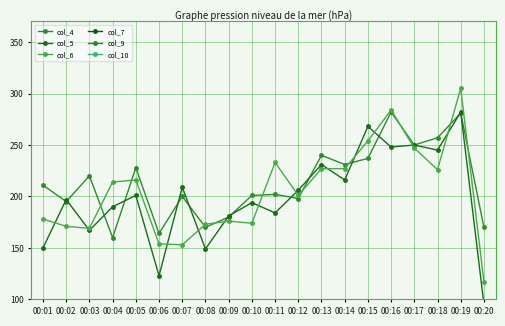

How many values in the col_5 series exceed 201?

9